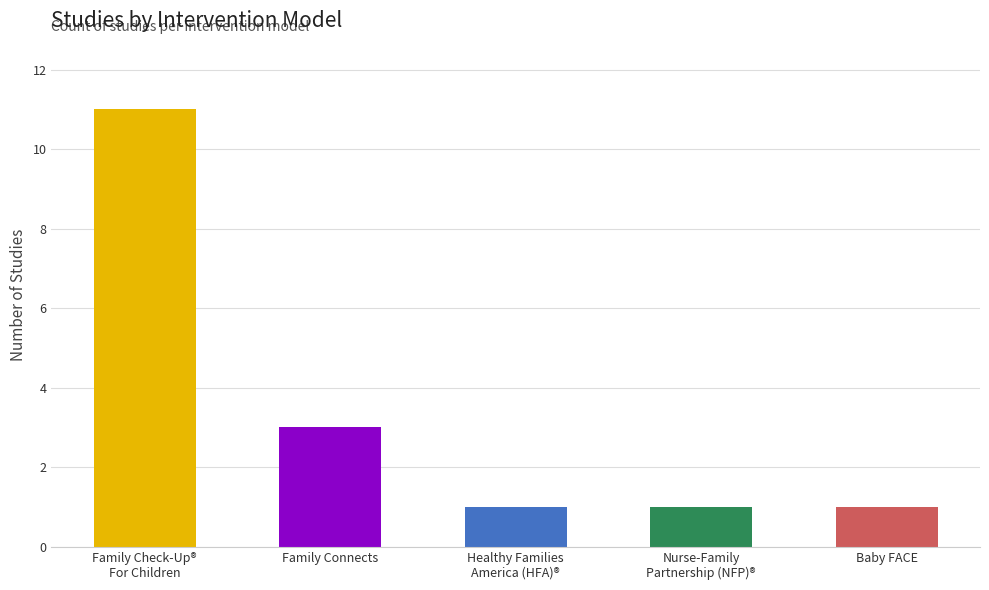

What is the difference between the maximum and minimum values?

10